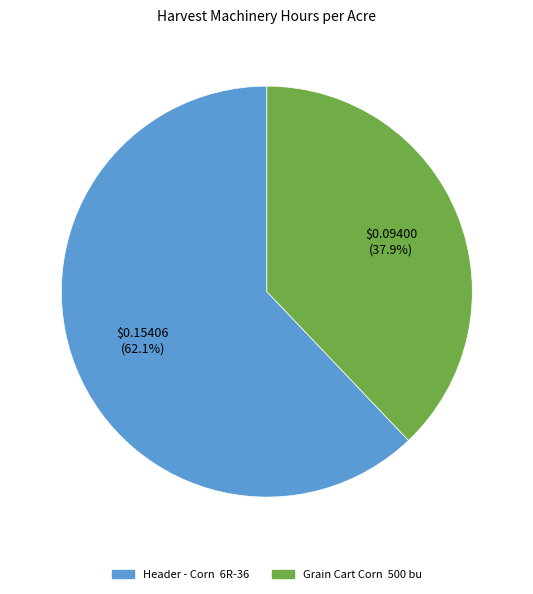

Does any single category account for the majority?

Yes